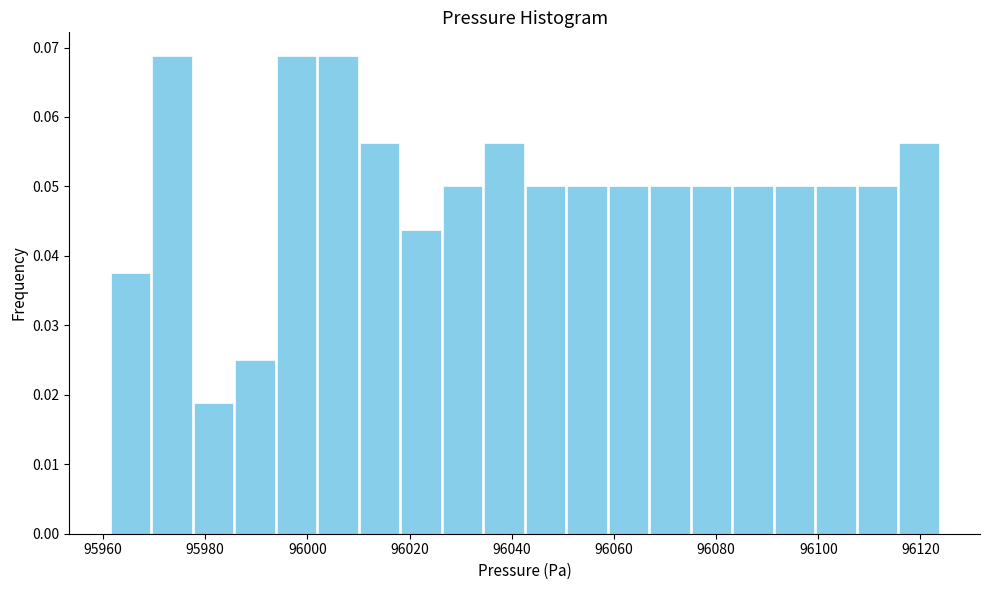

What is the height of the bar covering 96058 to 96066 on the x-axis? Neither the bar edges nor the heights are printed on the chart, so give them approximately, as read against the axes.

0.050